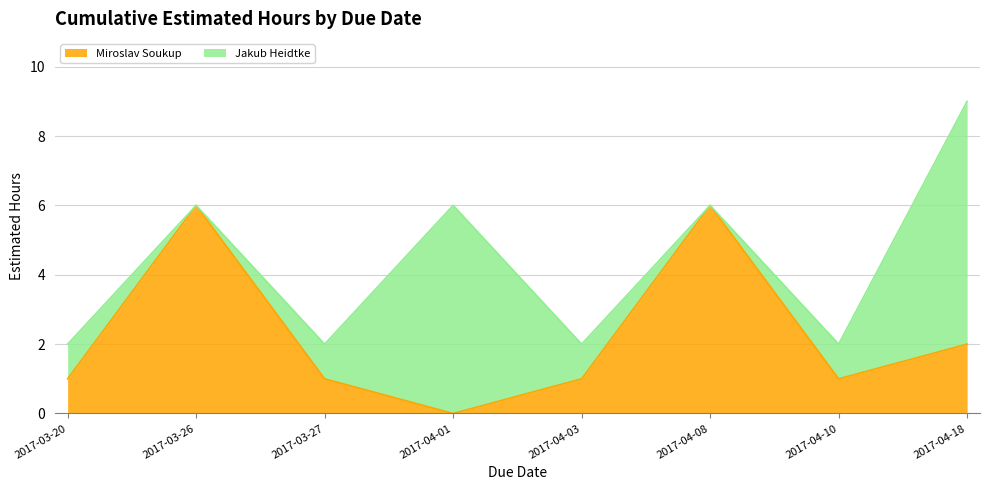

True or false: the data has more than 0 interior local peaks.

True